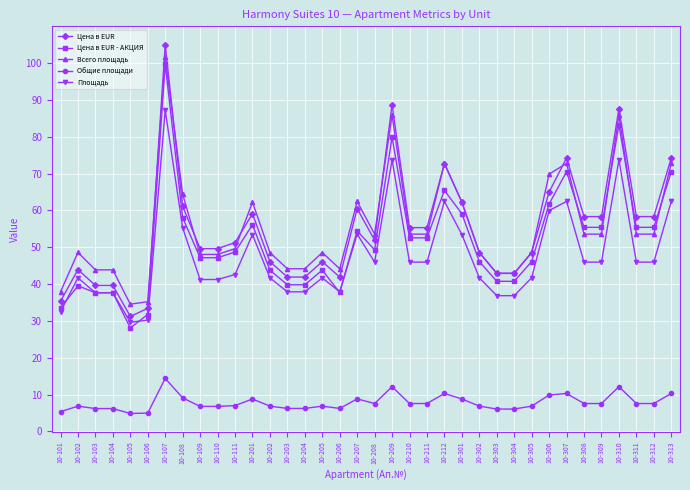

At which label does Цена в ЕUR - АКЦИЯ reach its peak?

10-107